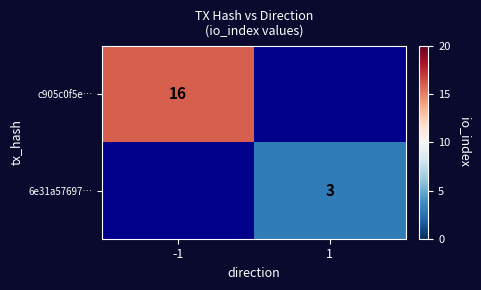

True or false: 6e31a57697… has a value of 3 at 1.

True